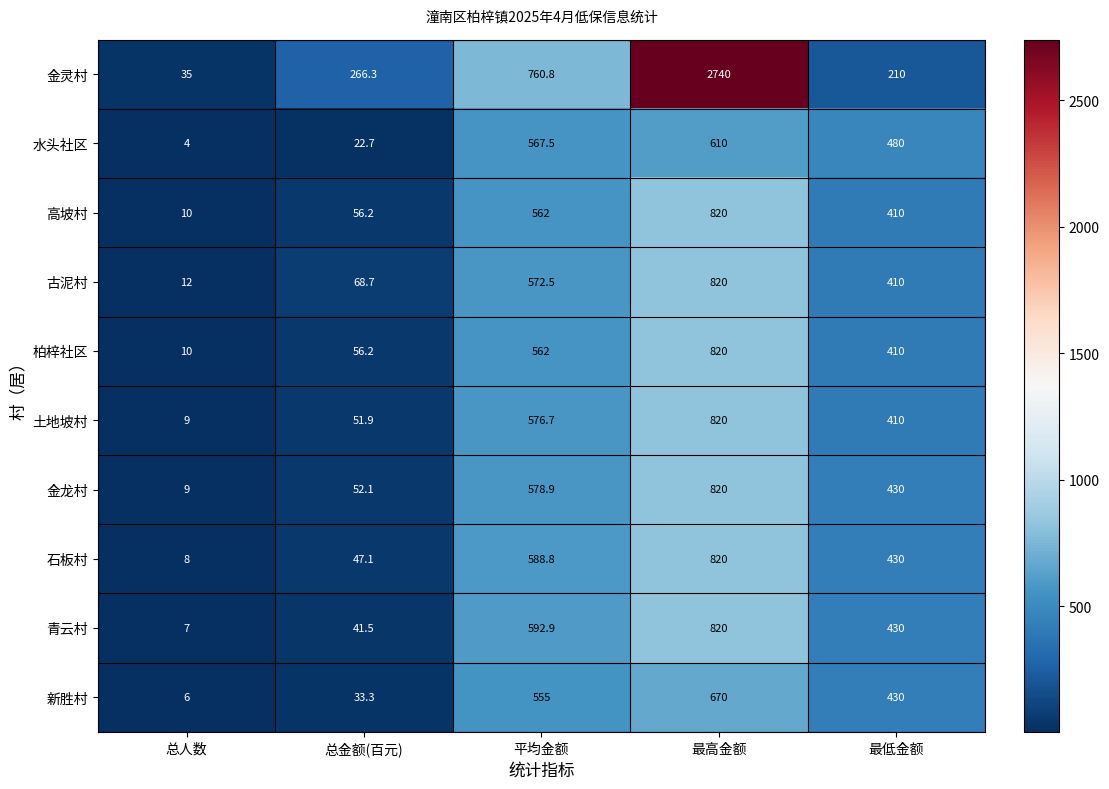

At which category is the sum across all series the highest?

最高金额